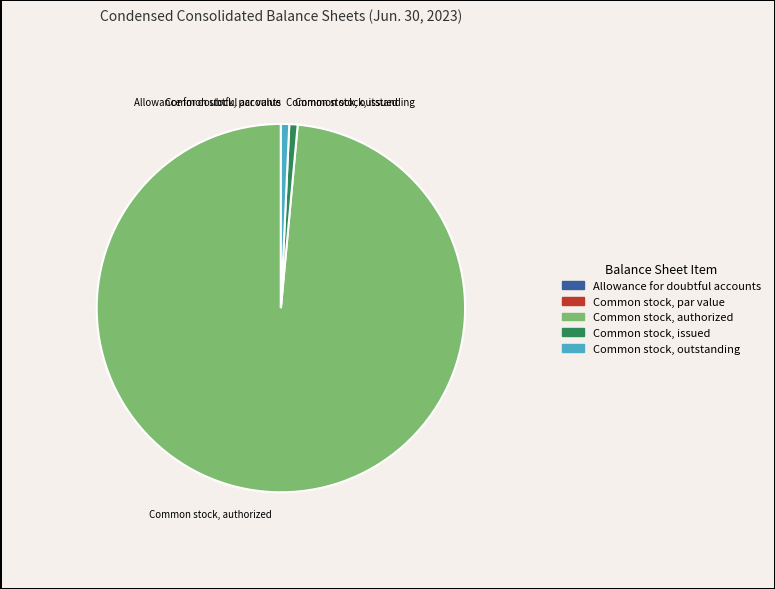

Which slice is the largest?

Common stock, authorized